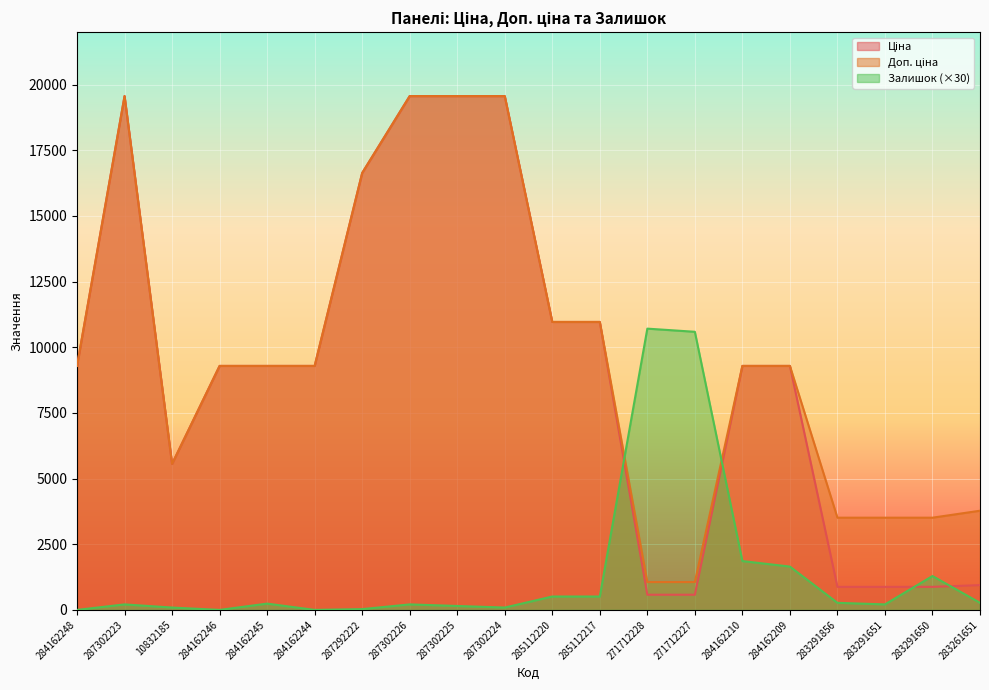

True or false: Доп. ціна has more than 0 interior local peaks.

True